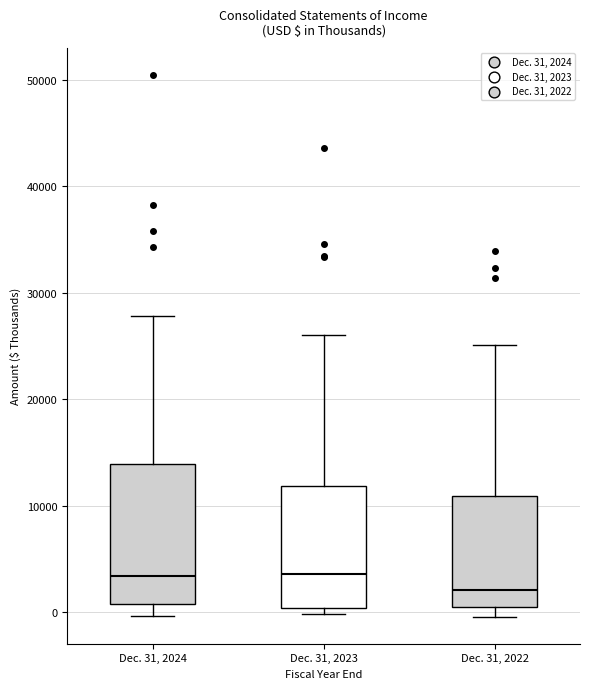

Which box has the lowest median line?

Dec. 31, 2022